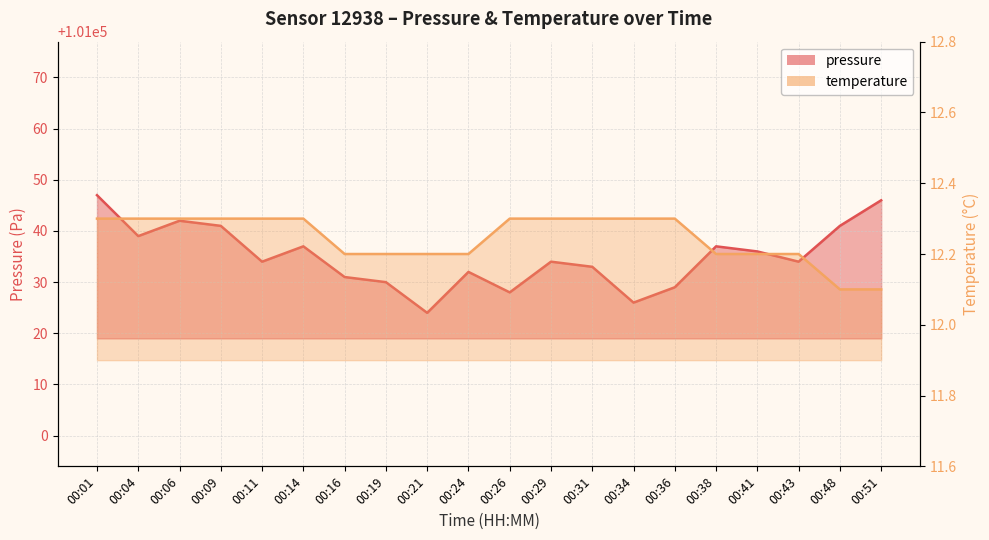

What are all the series names shown in the legend?

pressure, temperature